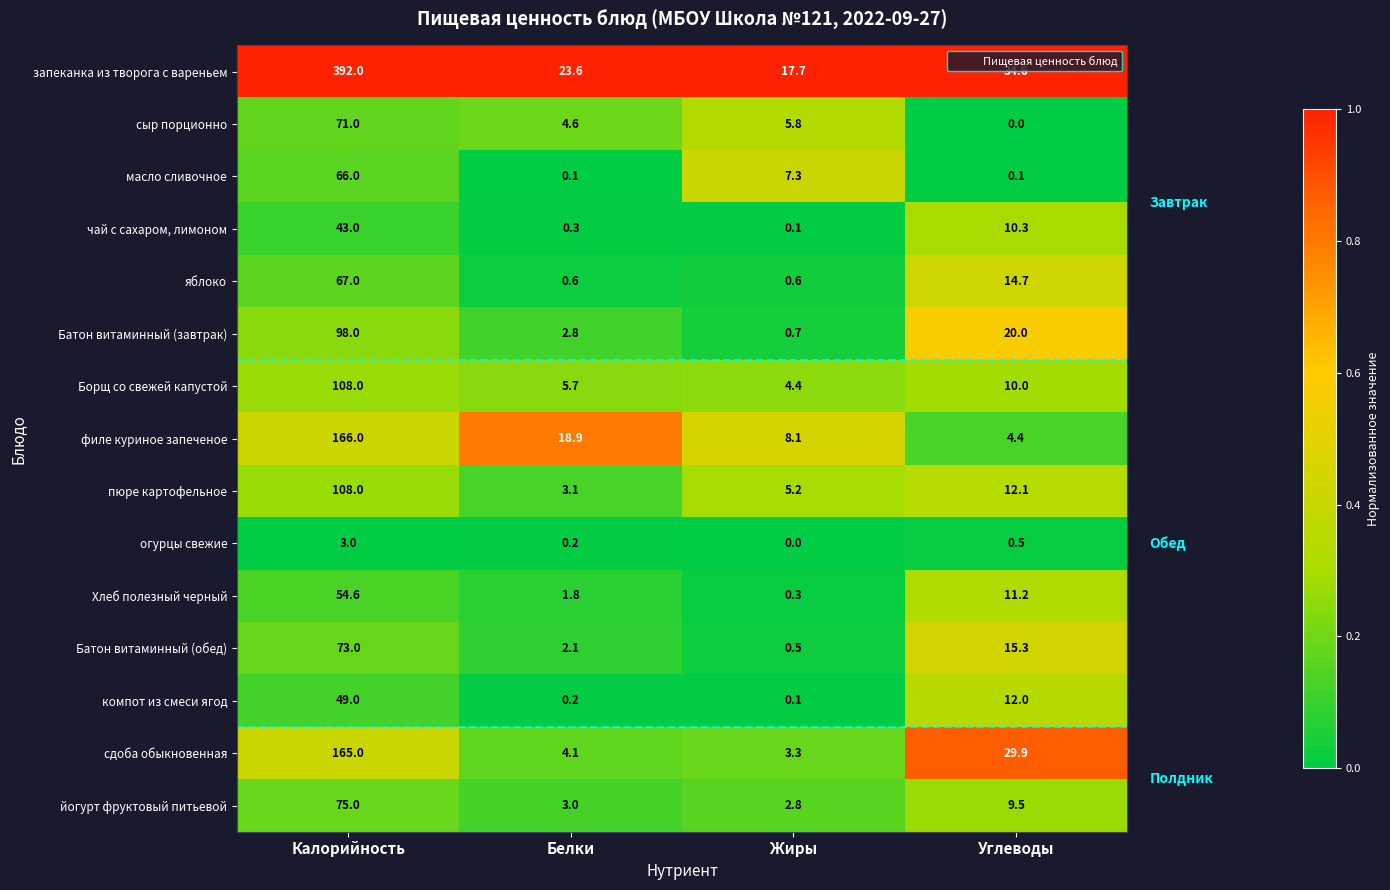

At which label does Борщ со свежей капустой first exceed 10?

Калорийность